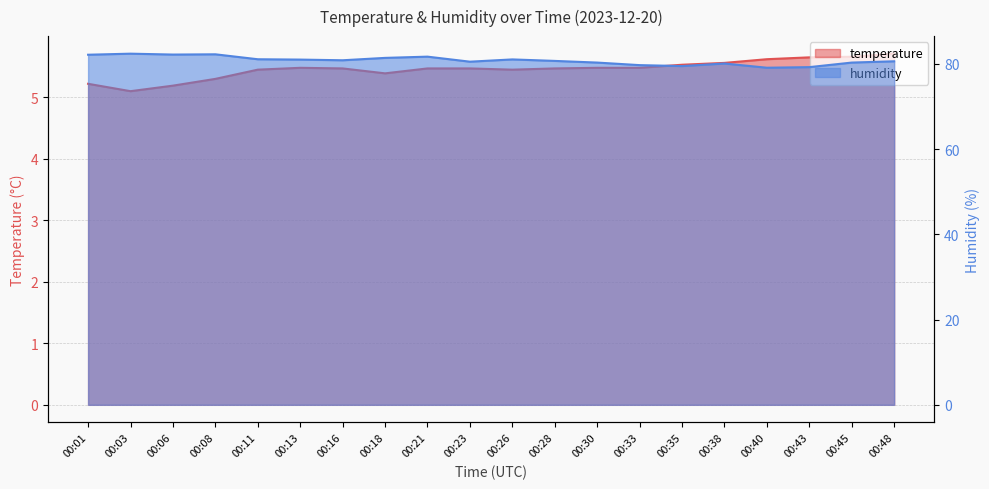

List the series in order of their peak value, lowest first.

temperature, humidity